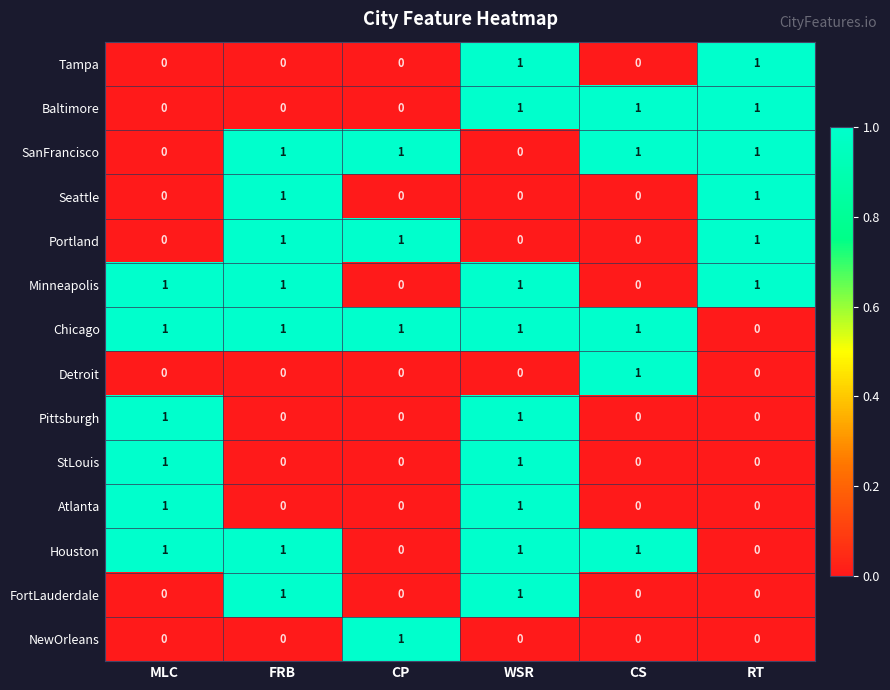

Count the Tampa values in the range 0 to 1.

6